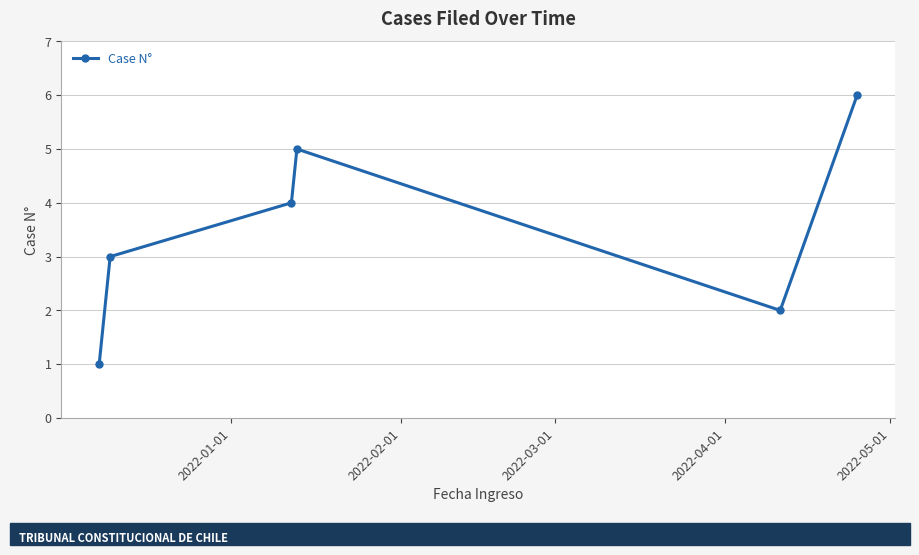

What is the greatest value displayed?

6